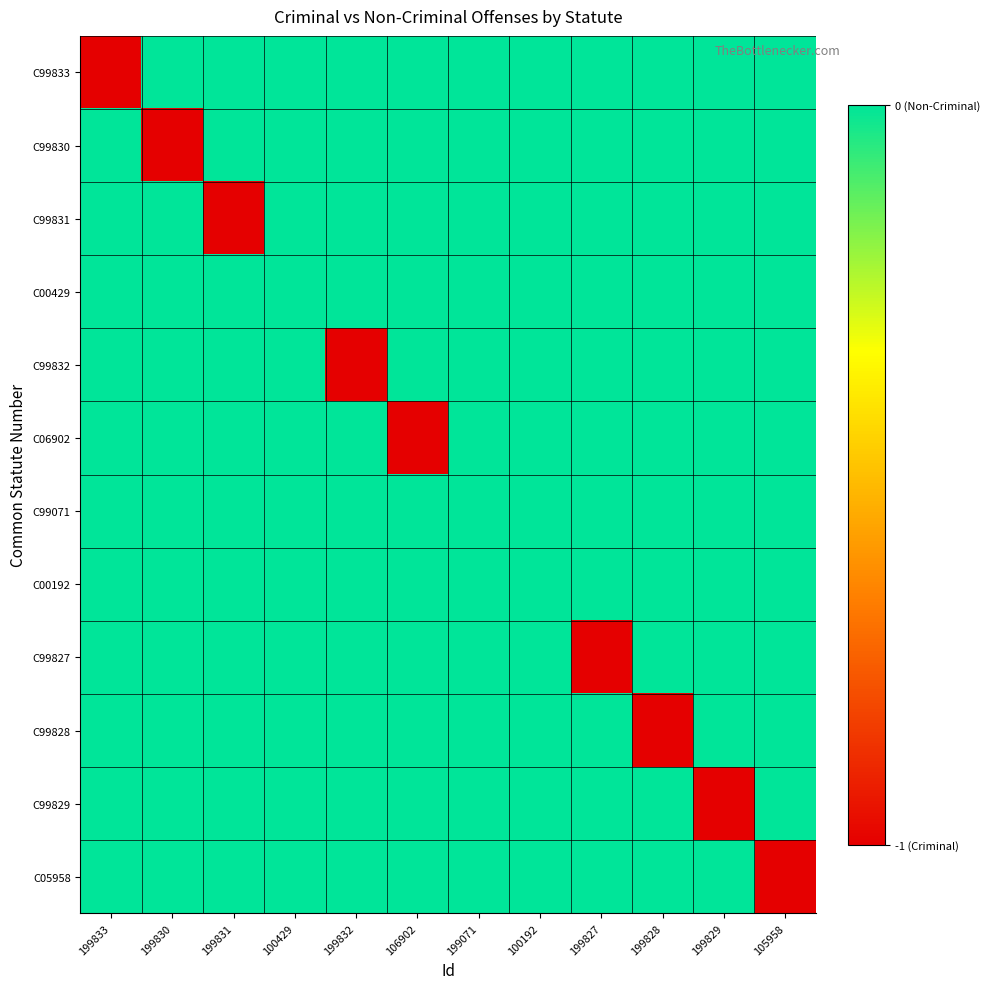

At which category is the sum across all series the highest?

100429